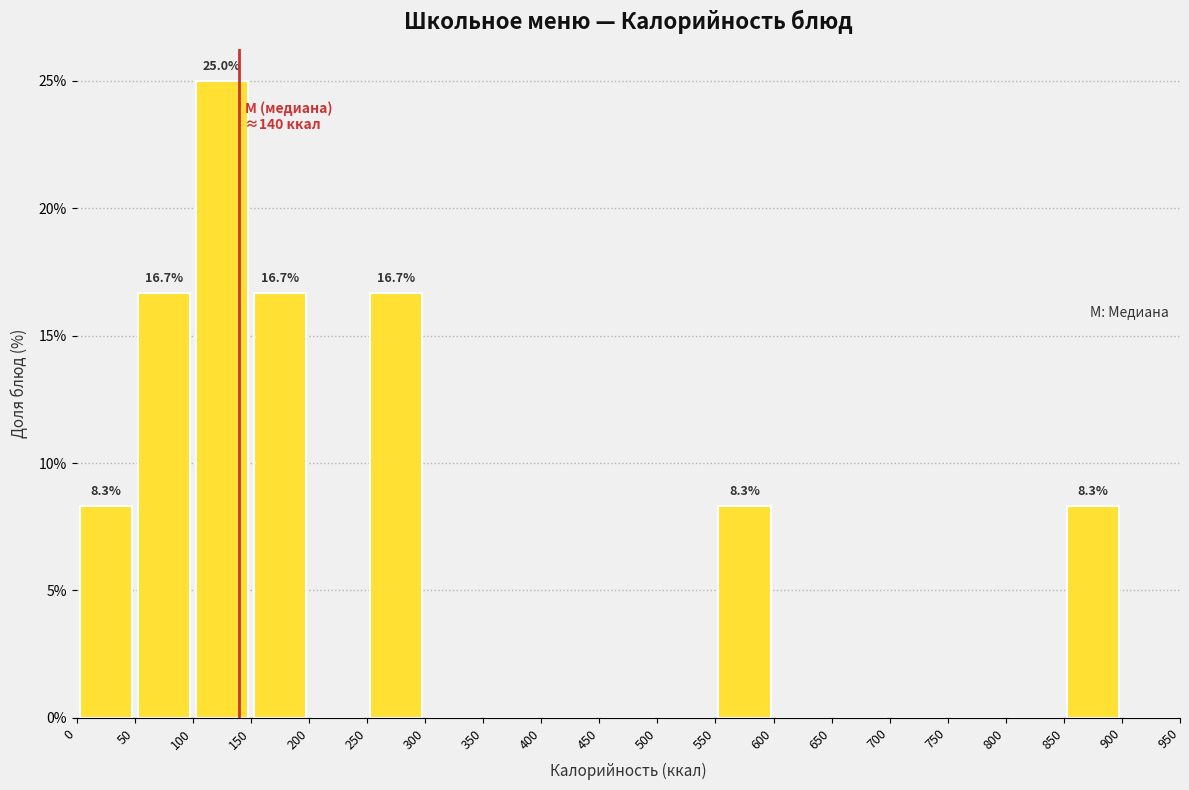

Which range on the x-axis has the tallest bar?

100 to 150